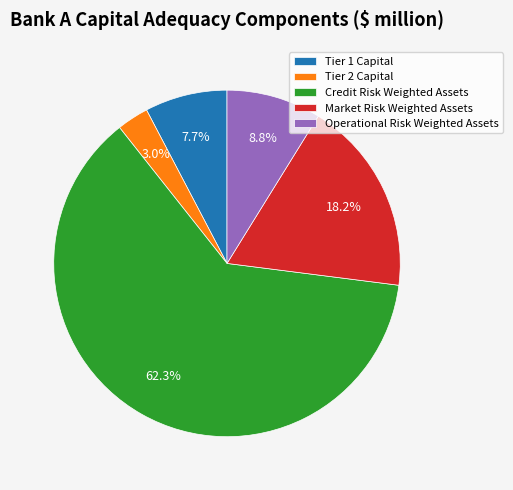

Which slice is the largest?

Credit Risk Weighted Assets